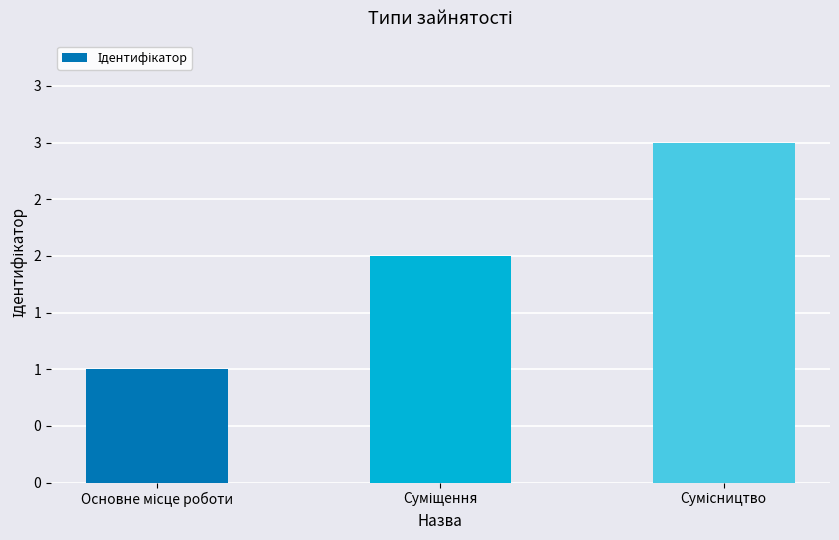

Are the bars horizontal?

No